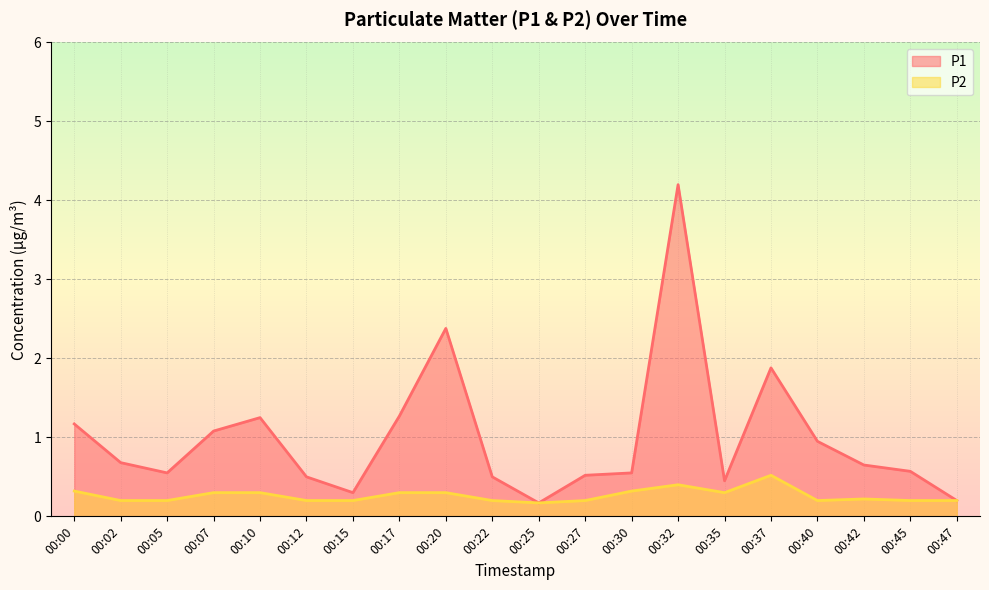

How many lines are shown in the chart?

2